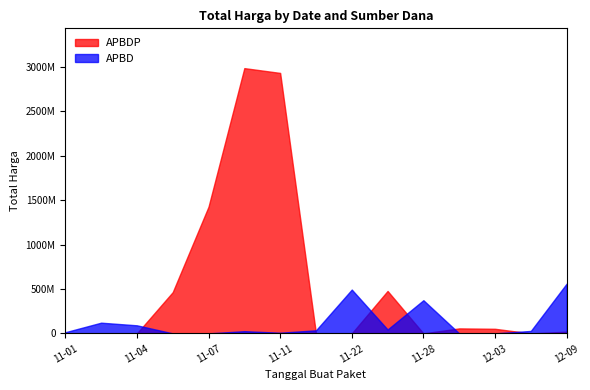

How many values in the APBDP series exceed 18900000?

7